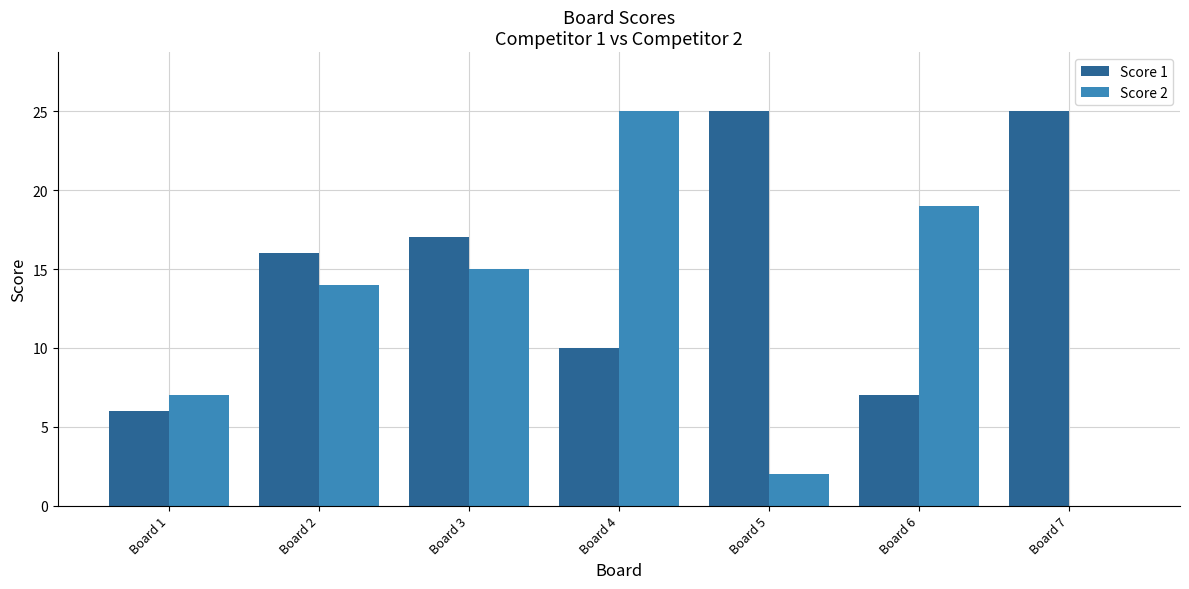

Reading left to right, what are all the values shown in this chart?

Score 1: 6	16	17	10	25	7	25
Score 2: 7	14	15	25	2	19	0